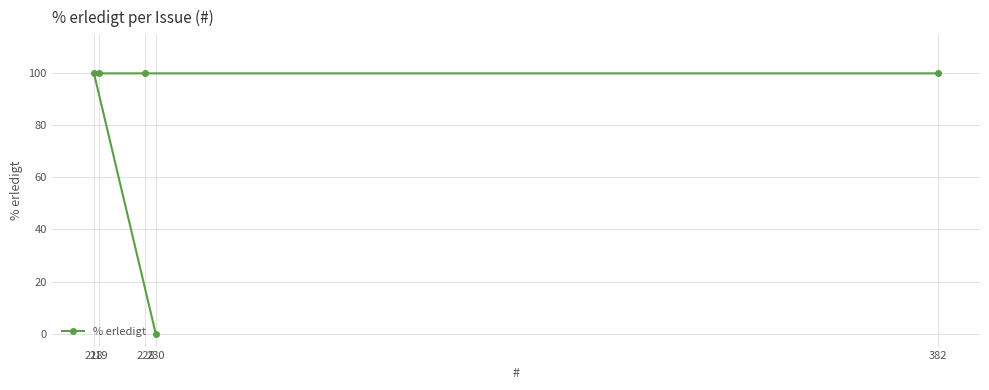

What is the difference between the maximum and minimum values?

100